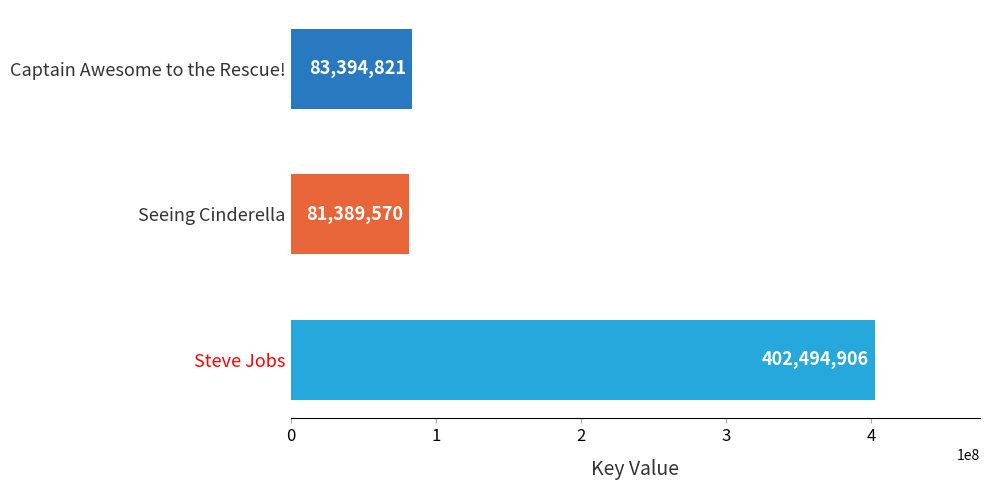

What is the sum of all values?

567279297